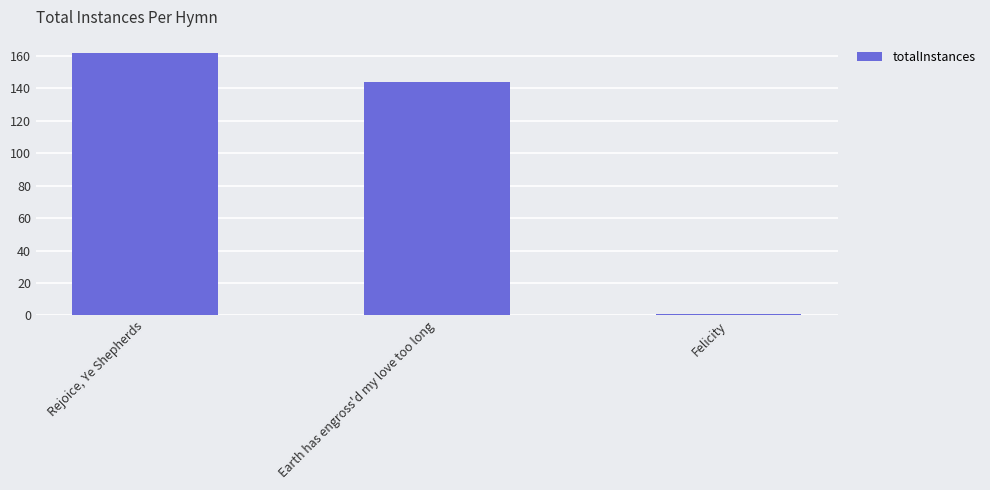

At which category does the chart reach its peak across all series?

Rejoice, Ye Shepherds